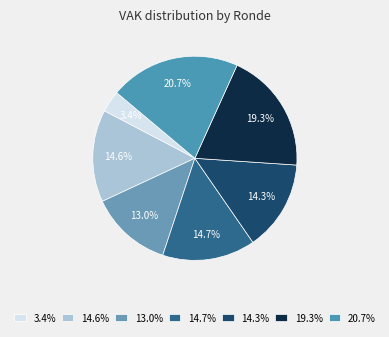

To the nearest percent, what is the average slice percentage?

14%